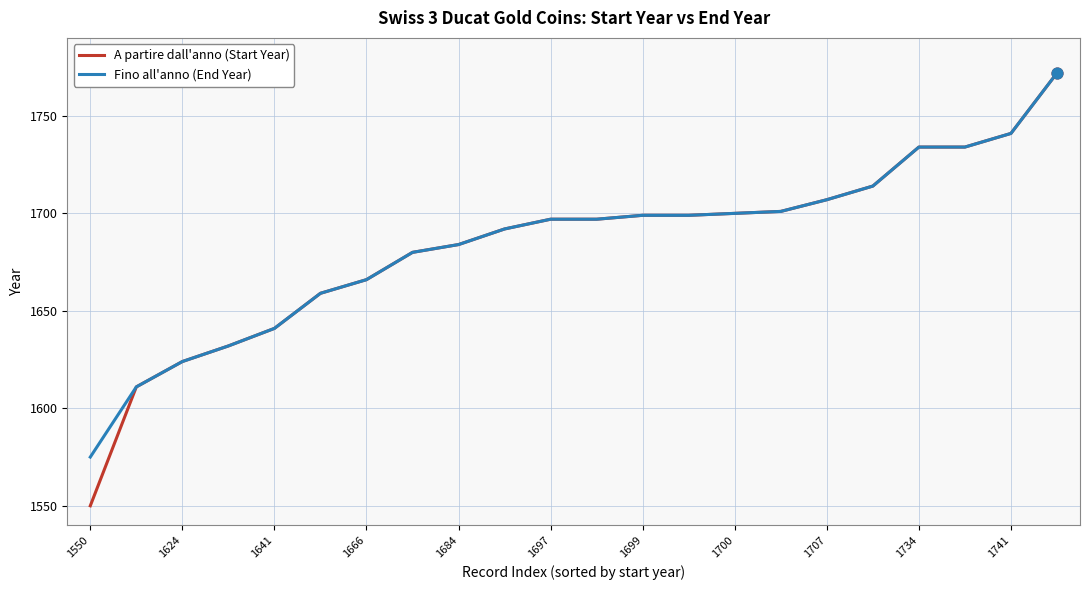

Which series has the largest range (max minus min)?

A partire dall'anno (Start Year)